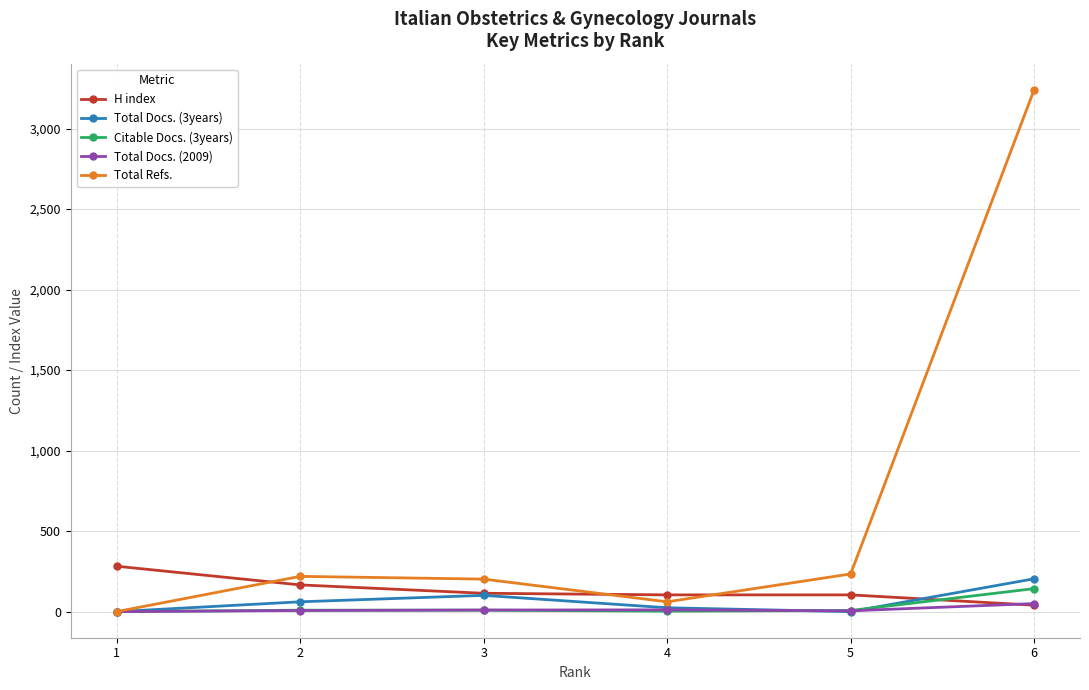

Which series has the largest range (max minus min)?

Total Refs.